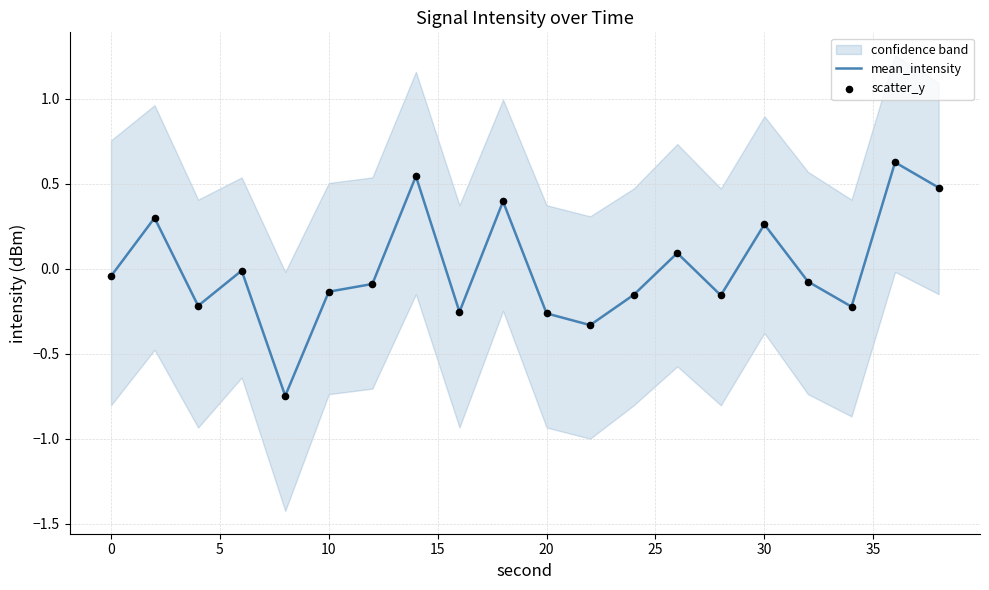

The mean_intensity series shows -0.1 at 20. True or false?

False